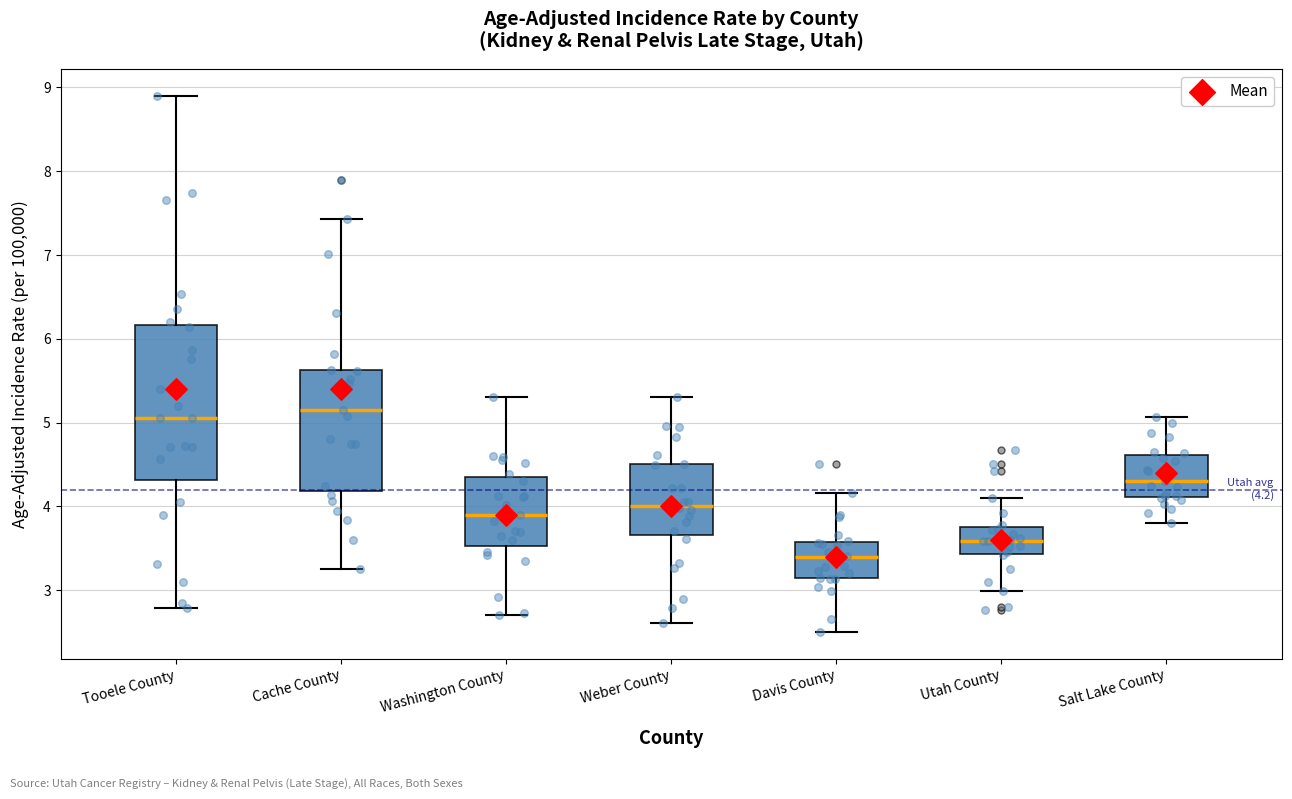

Which box is the tallest, from its lower edge to its upper edge?

Tooele County